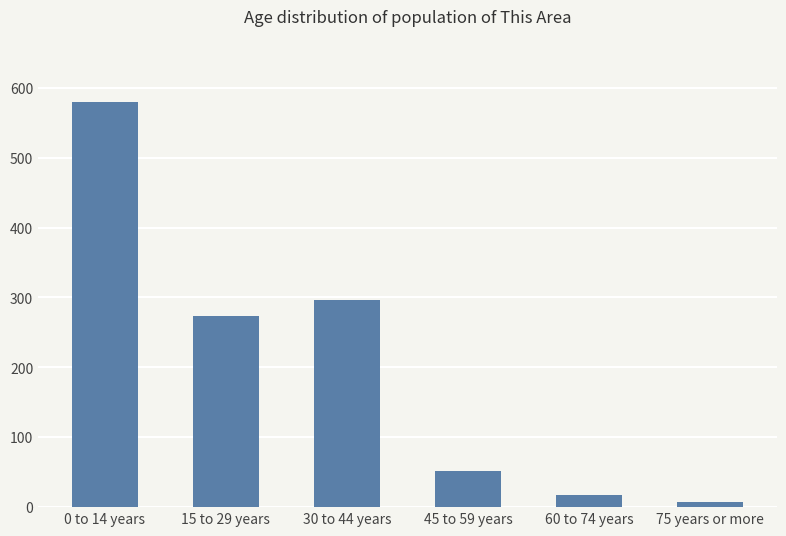

How many bars are there in total?

6